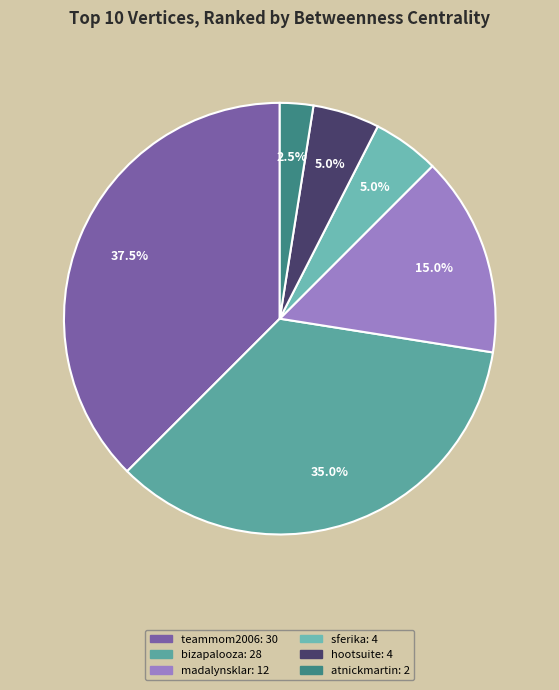

How many slices are in this pie chart?

6